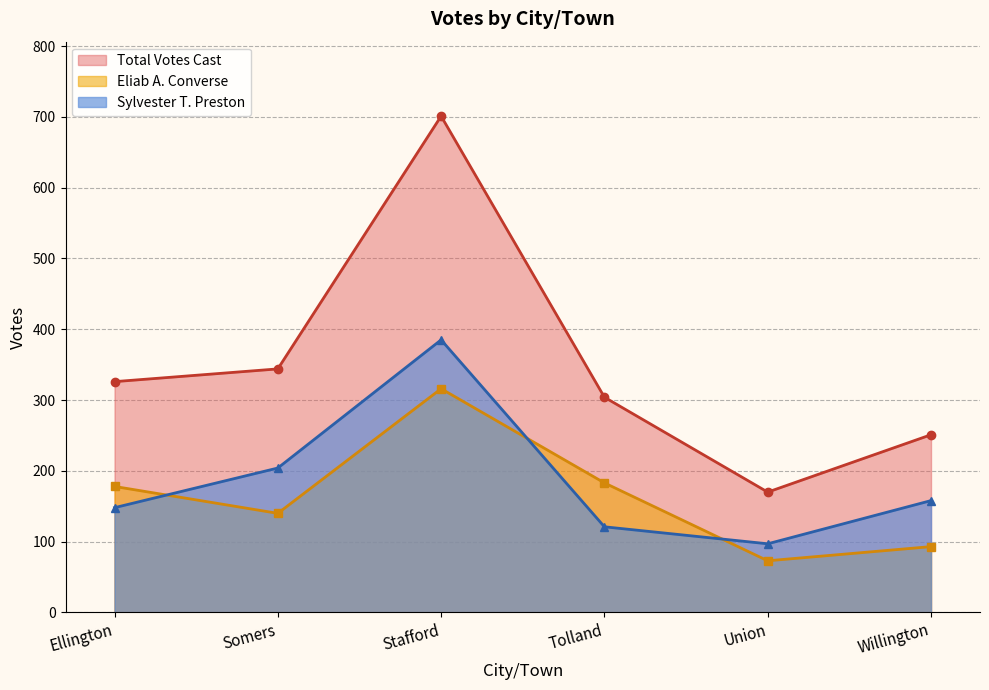

Reading left to right, extract all data points from this chart.

Sylvester T. Preston: 148	204	385	121	97	158
Eliab A. Converse: 178	140	316	183	73	93
Total Votes Cast: 326	344	701	304	170	251